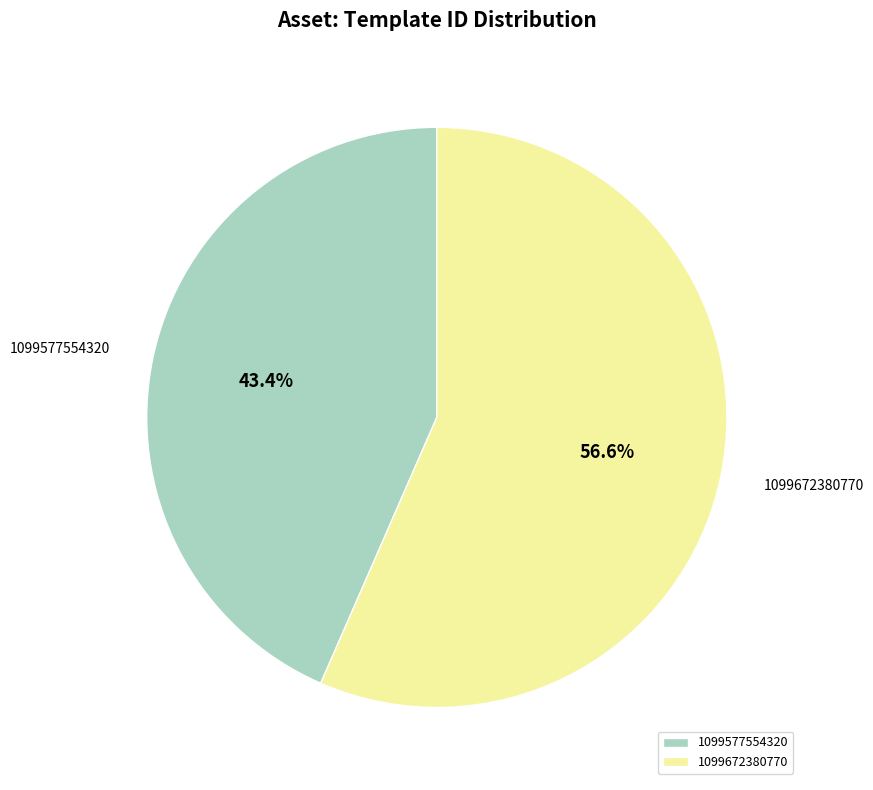

Count the number of slices in the pie.

2